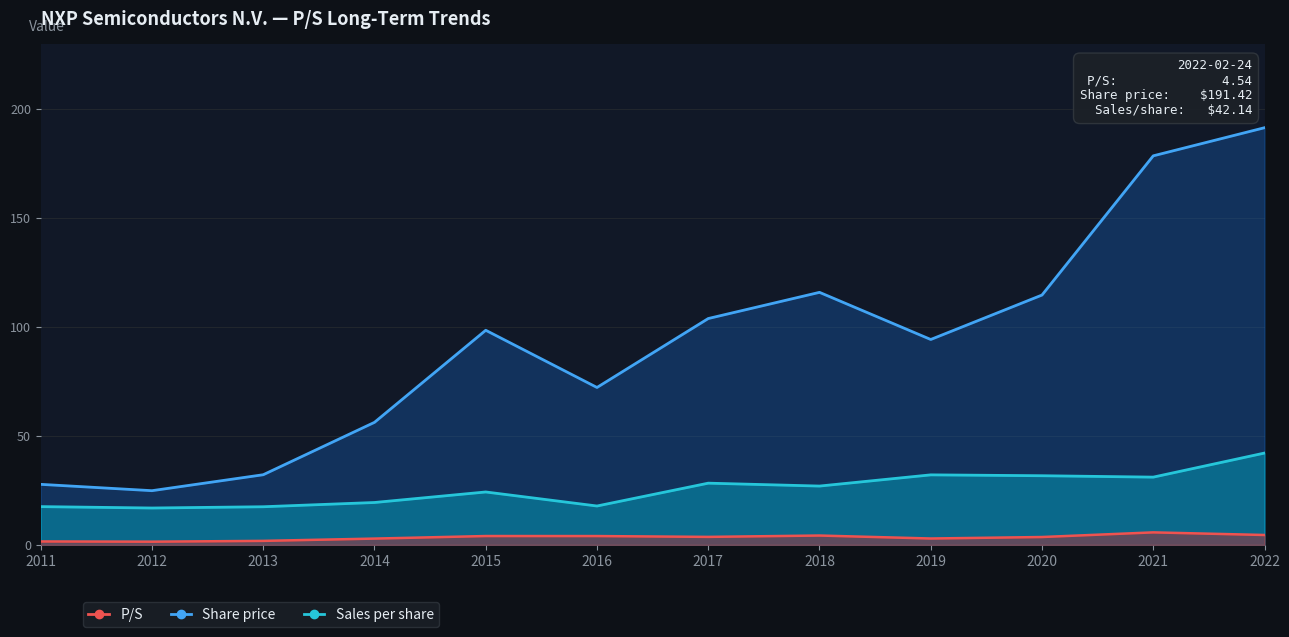

True or false: Sales per share and Share price cross at least once.

False